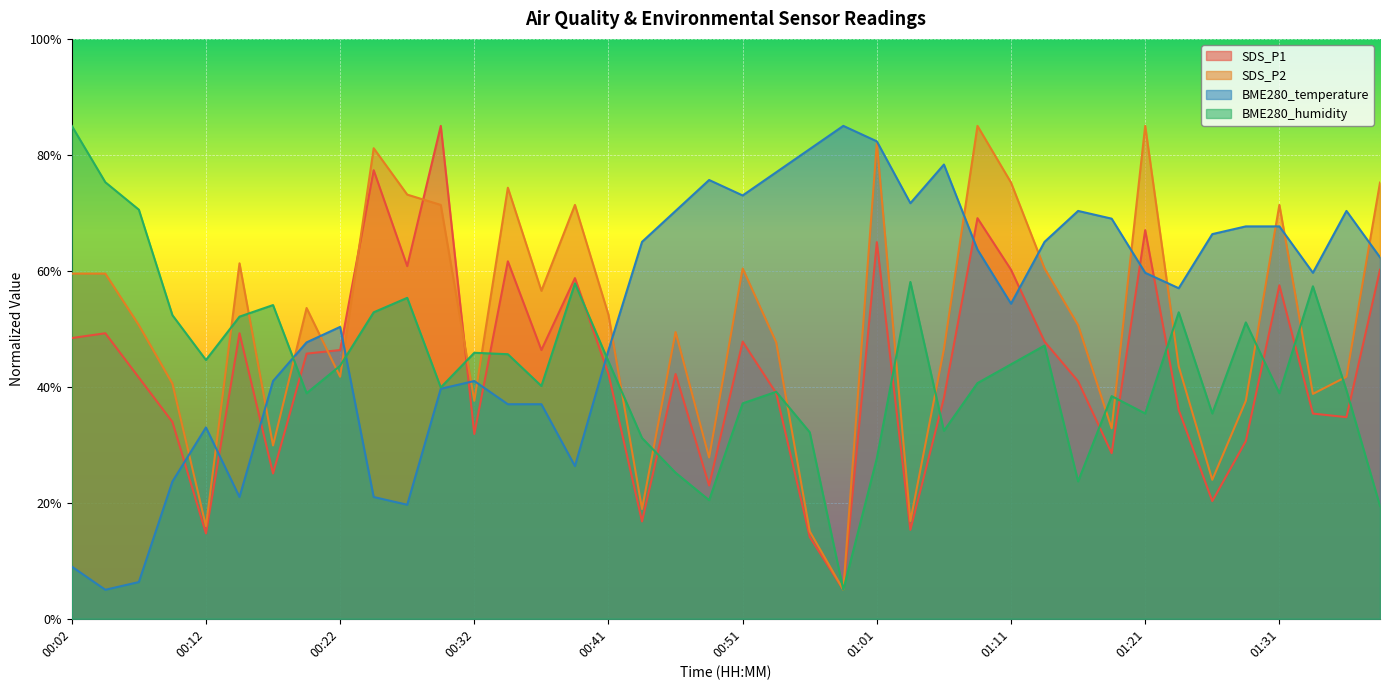

What is the smallest value displayed?

5.0